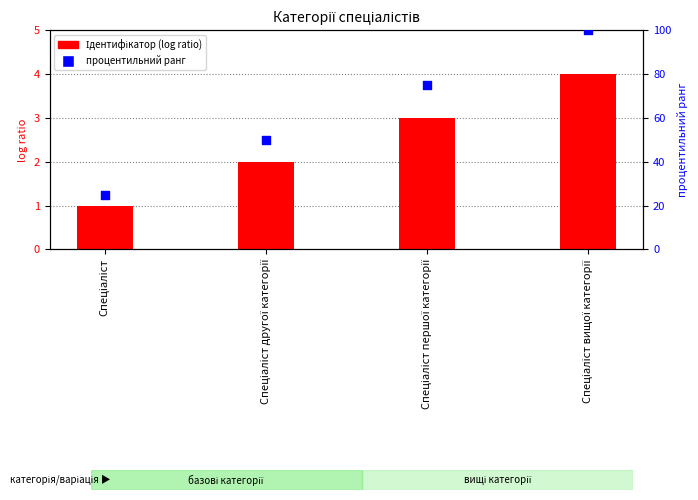

What are all the series names shown in the legend?

Ідентифікатор, процентильний ранг